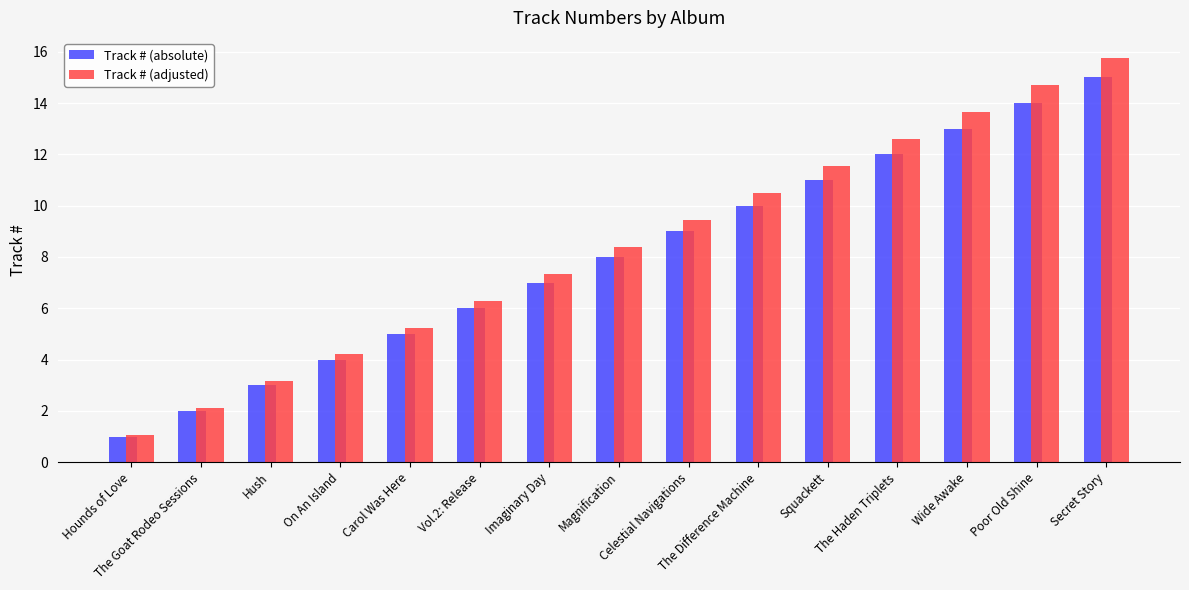

List the series in order of their peak value, lowest first.

Track # (absolute), Track # (adjusted)